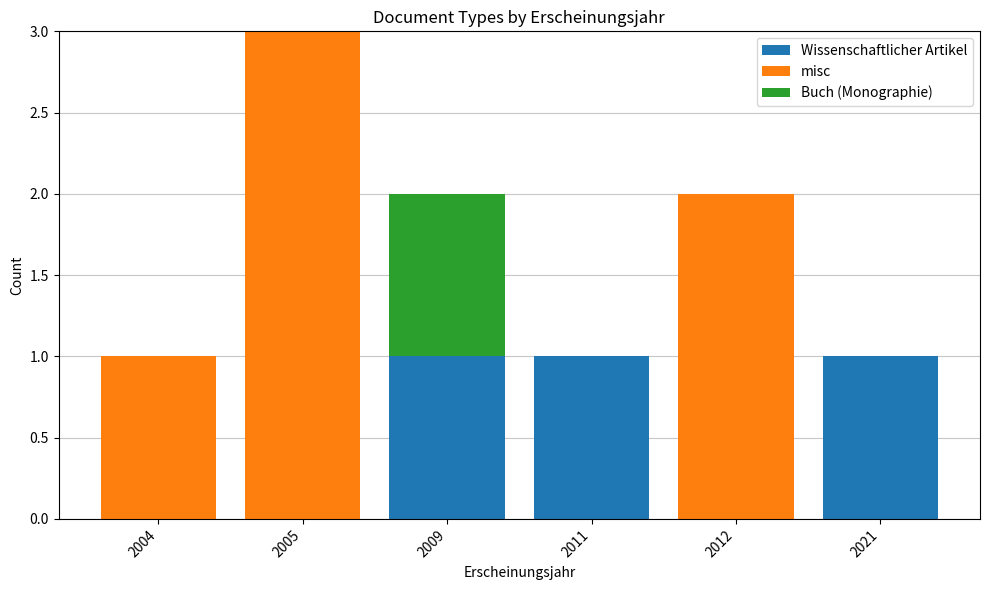

The Wissenschaftlicher Artikel series shows -1 at 2005. True or false?

False